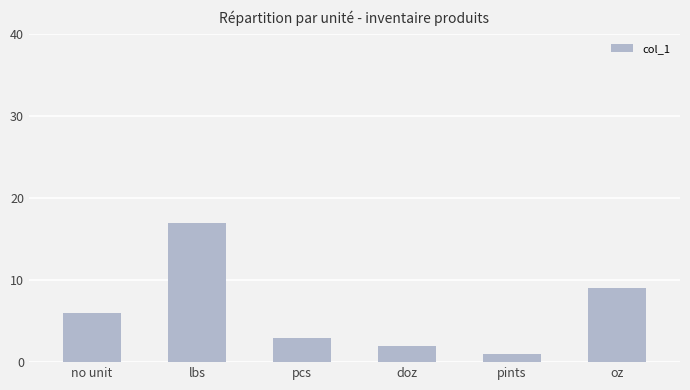

List the labels in order of value, largest first.

lbs, oz, no unit, pcs, doz, pints